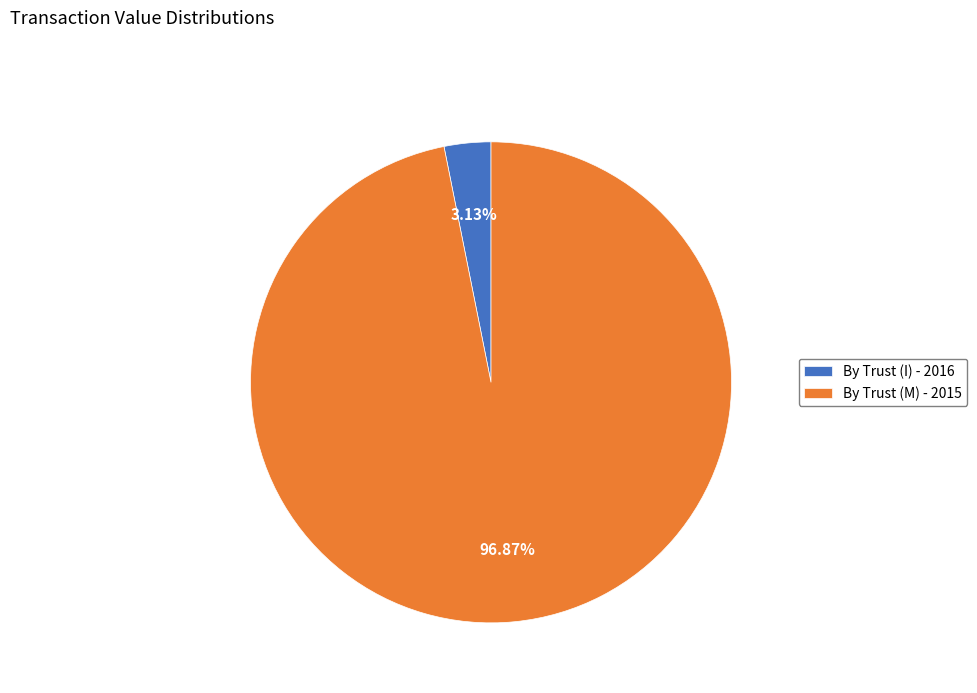

To the nearest percent, what is the combined percentage of By Trust (I) - 2016 and By Trust (M) - 2015?

100%